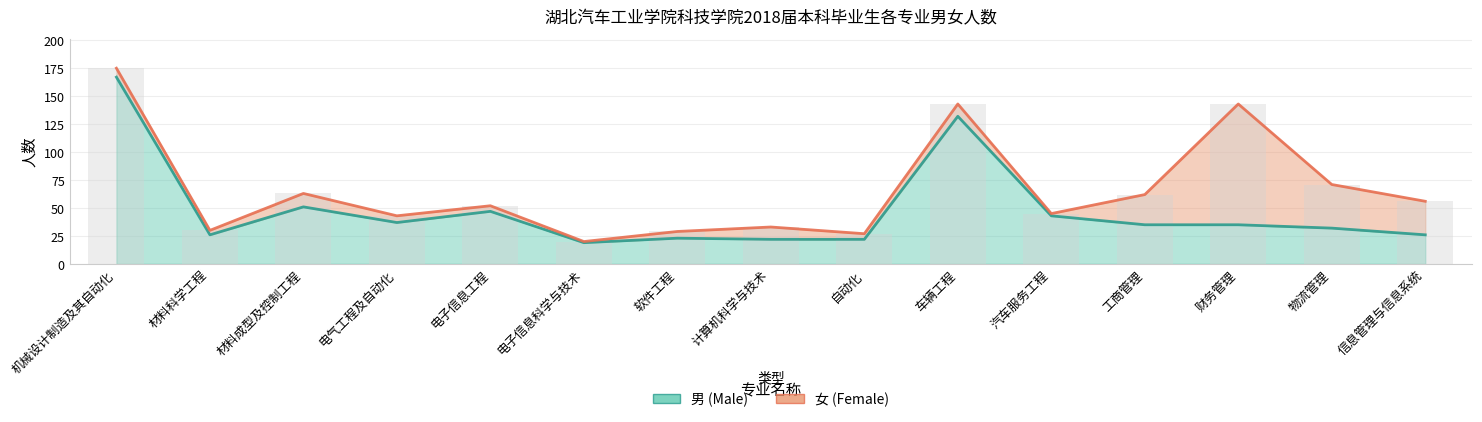

At which label does the data first exceed 35?

机械设计制造及其自动化